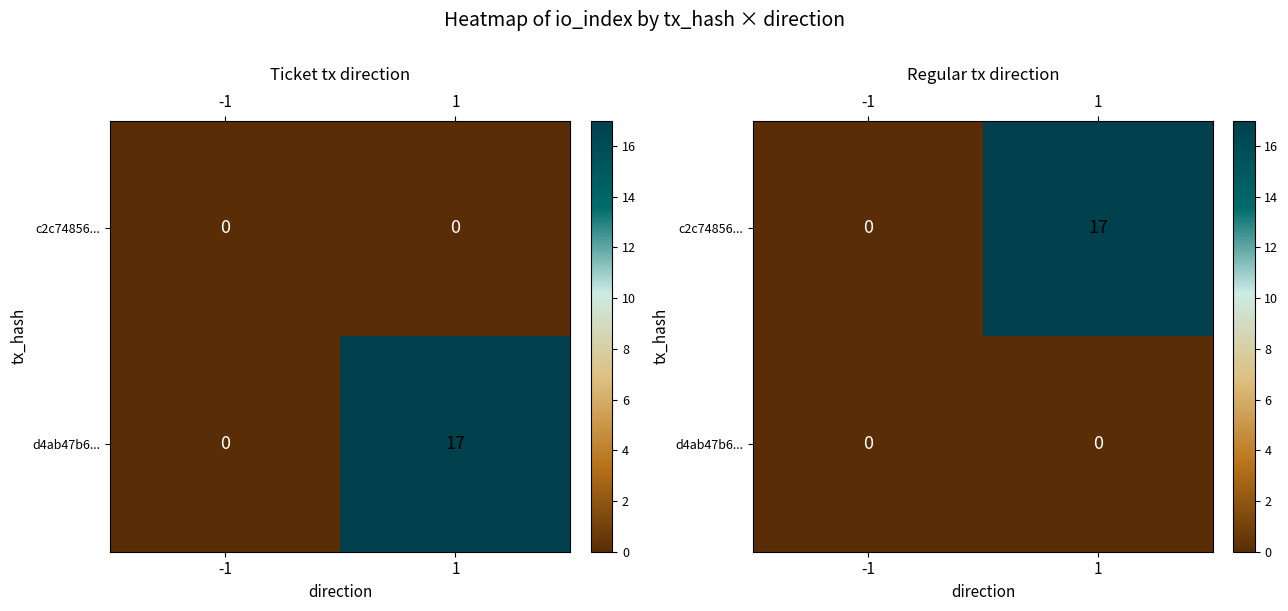

Which category has the lowest value in the c2c74856... series?

-1